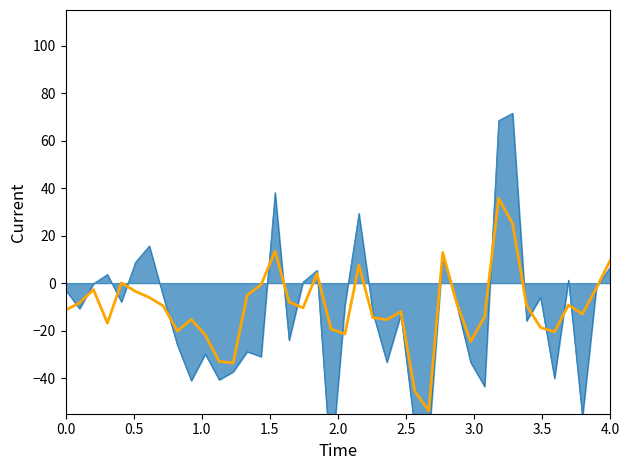

What is the value of the 21st point from the left?

-21.4